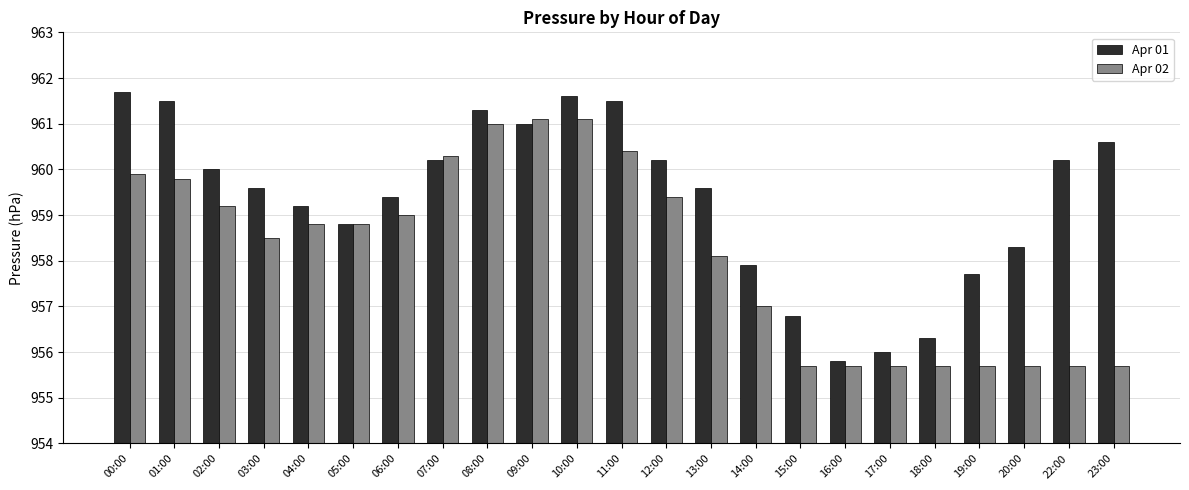

True or false: Apr 02 has a value of 955.7 at 20:00.

True